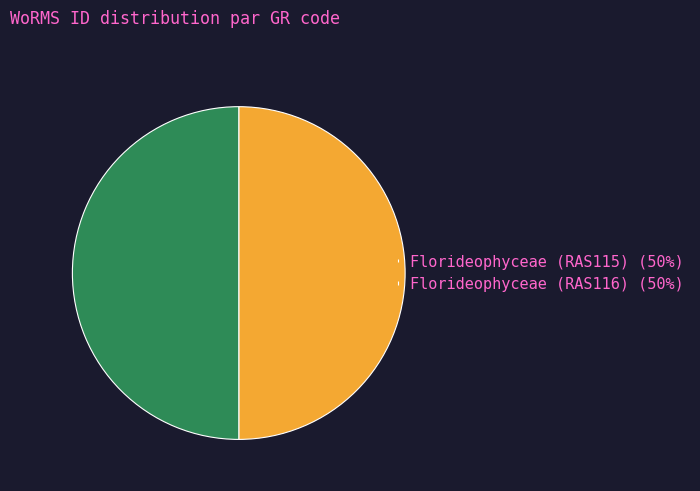

True or false: Florideophyceae (RAS116) accounts for 50% of the total.

True